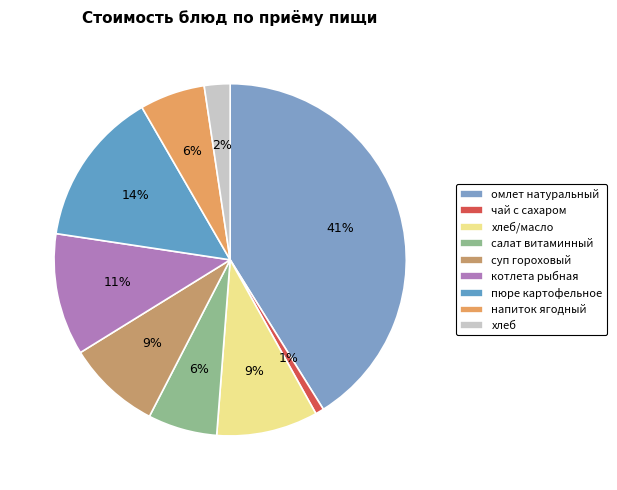

How many segments does this pie chart have?

9